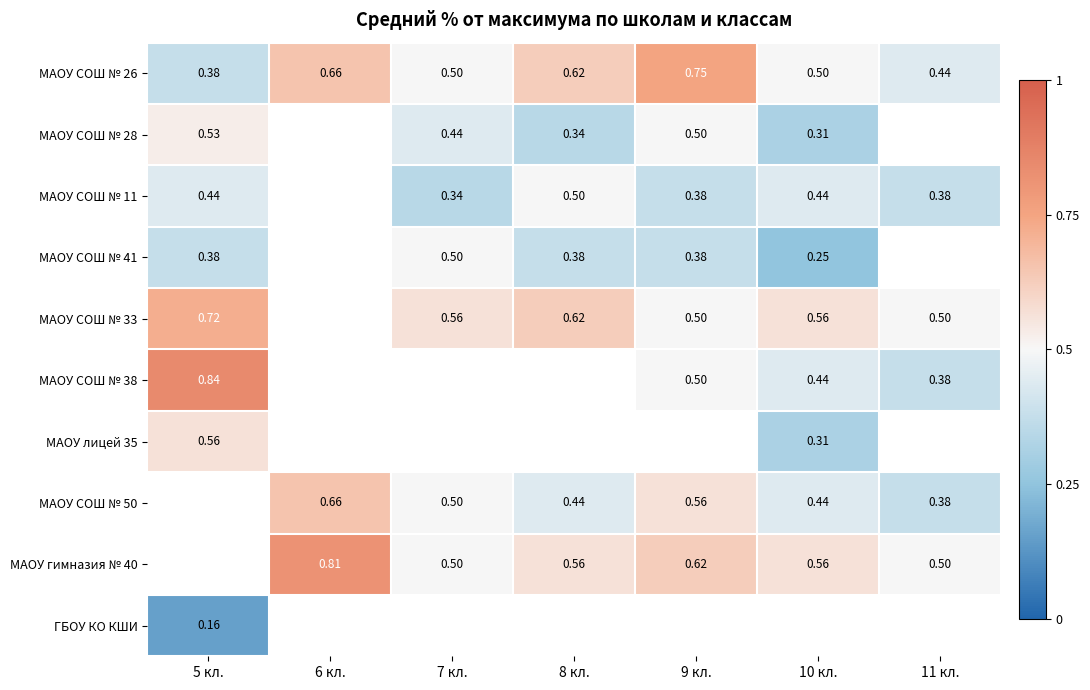

Is the value of МАОУ СОШ № 11 at 8 кл. greater than the value of МАОУ СОШ № 41 at 5 кл.?

Yes